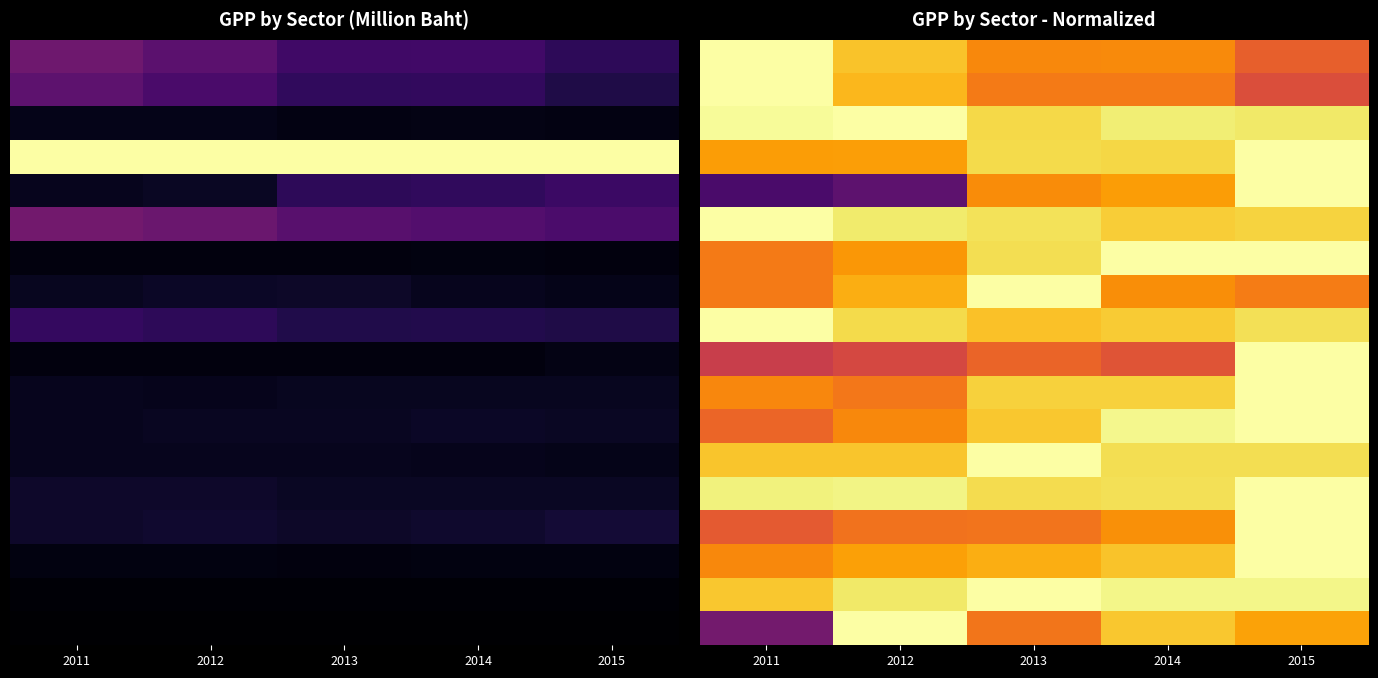

What is the minimum value shown in the chart?

0.2